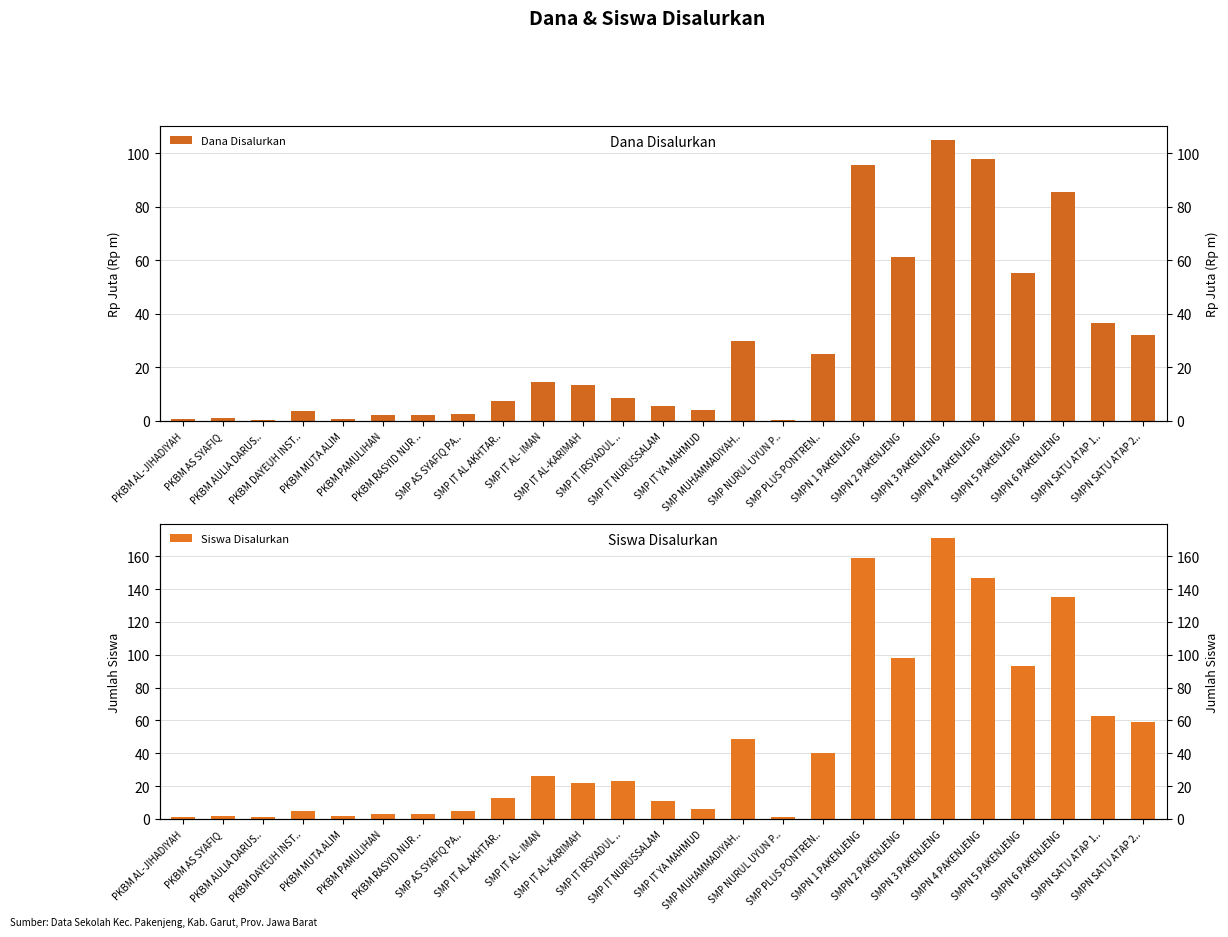

At how many categories does at least one series exceed 68?

6